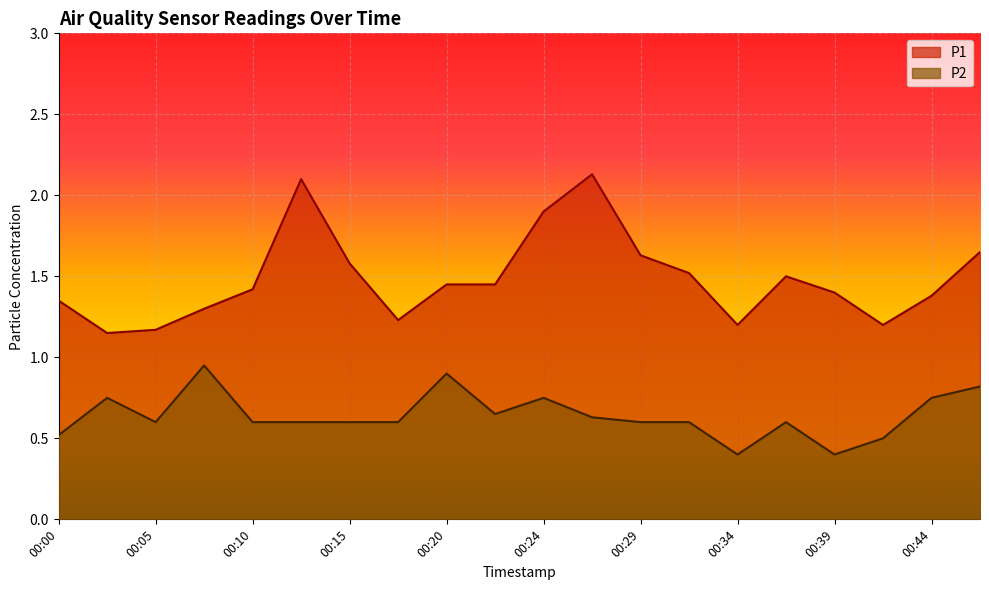

What is the value of the P1 point at the 12th from the left?

2.1